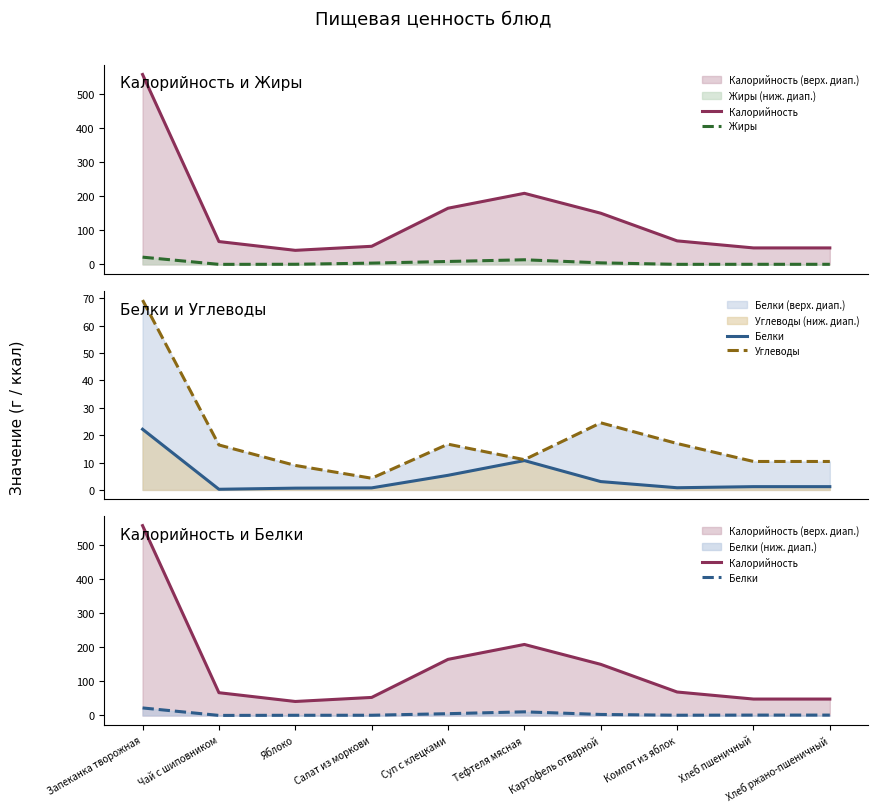

Reading left to right, what are all the values shown in this chart?

Калорийность: 556.6	66.9	41.1	53.0	164.6	208.3	150.0	68.9	48.2	48.2
Жиры: 21.1	0.0	0.3	3.7	8.5	13.5	4.4	0.1	0.2	0.2
Белки: 22.2	0.2	0.7	0.7	5.3	10.7	3.1	0.8	1.2	1.2
Углеводы: 69.4	16.4	8.9	4.3	16.7	11.1	24.5	17.0	10.4	10.4